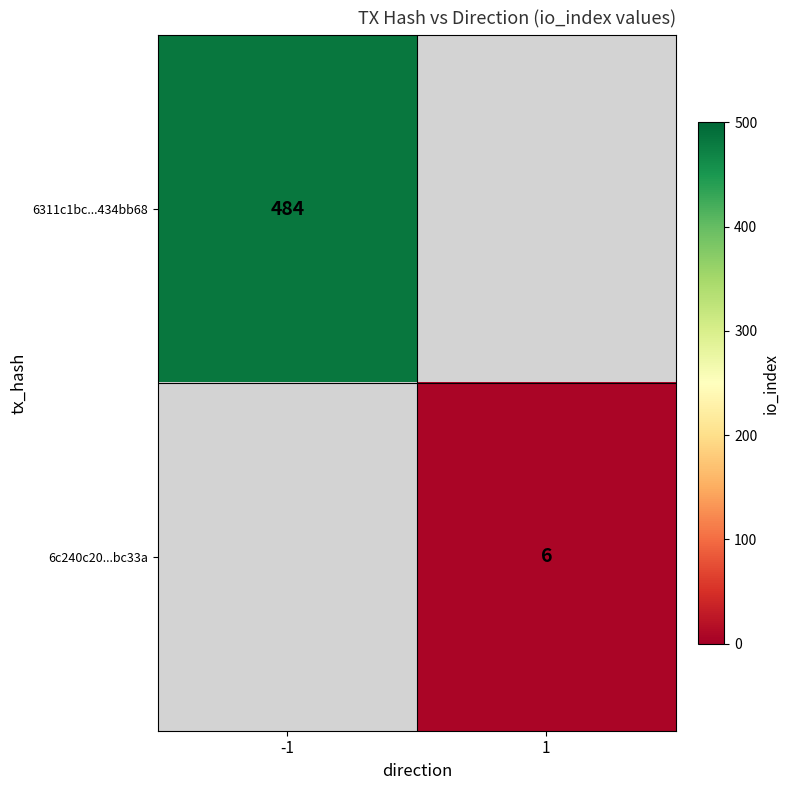

True or false: 6c240c20...bc33a has a value of 1 at 1.

False